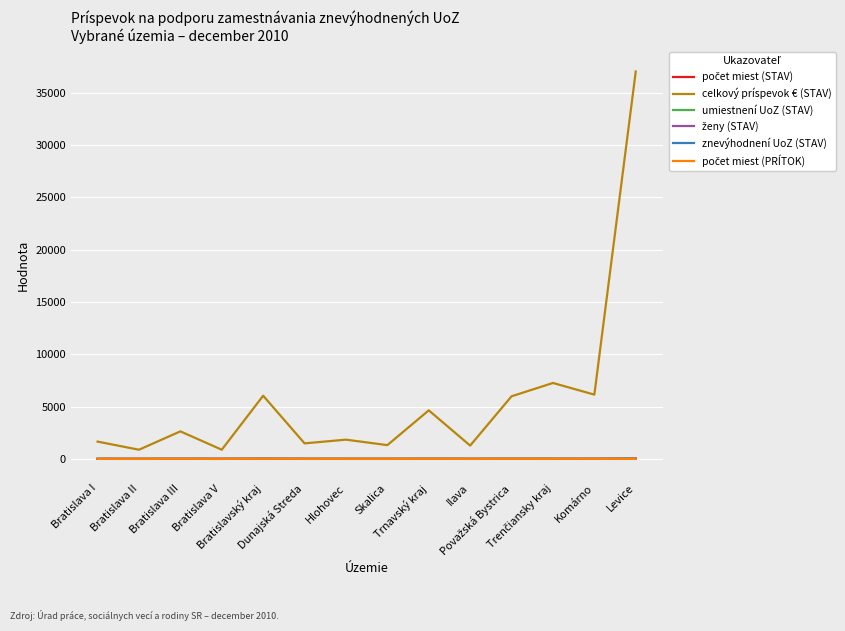

Does the chart display data point markers on the line(s)?

No